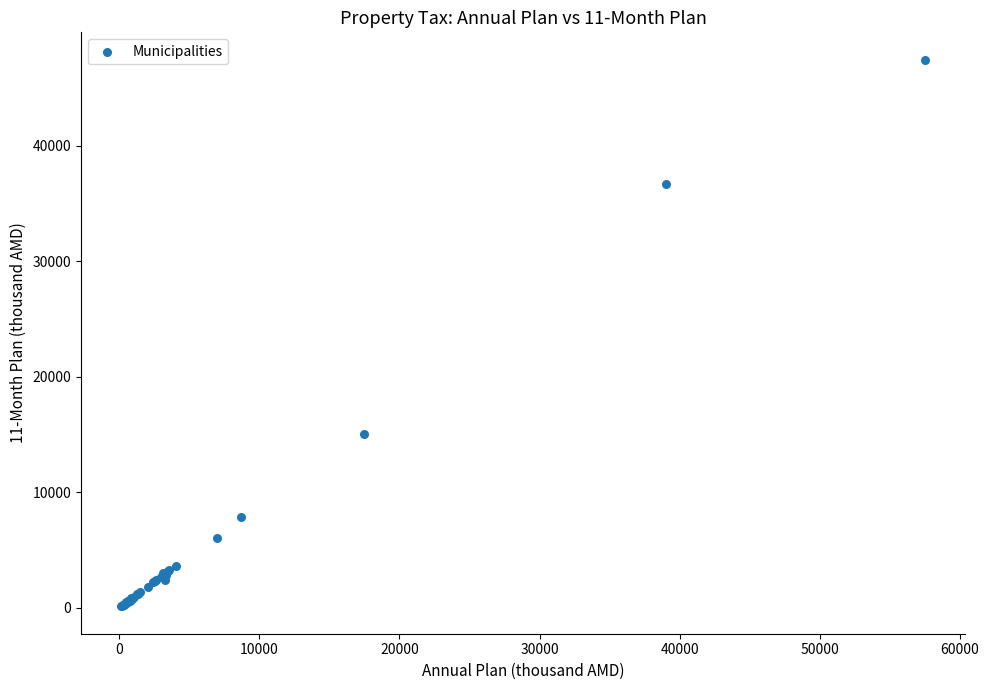

What Y value in the scatter plot is closest to 23786?

15066.0